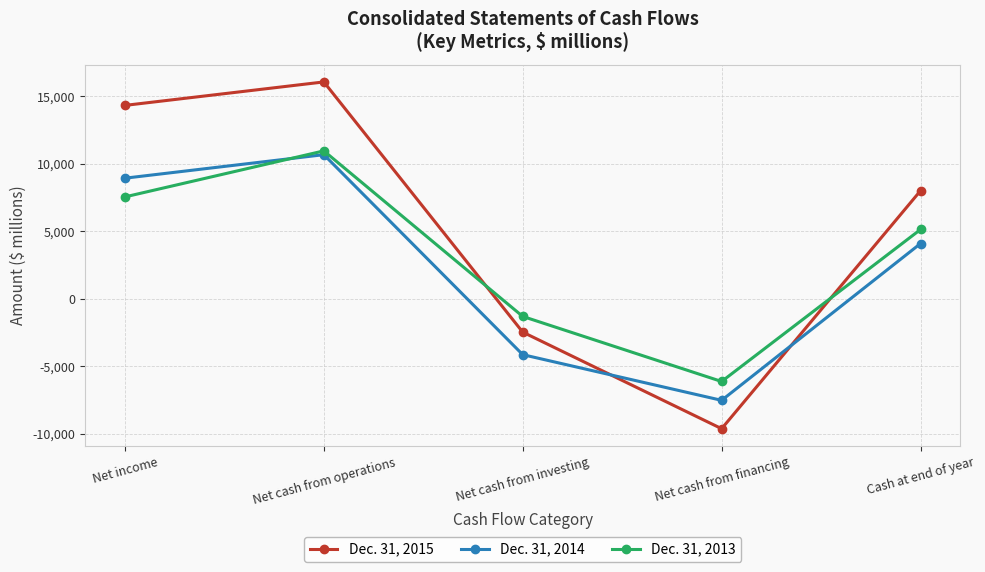

How many values in Dec. 31, 2014 are below zero?

2